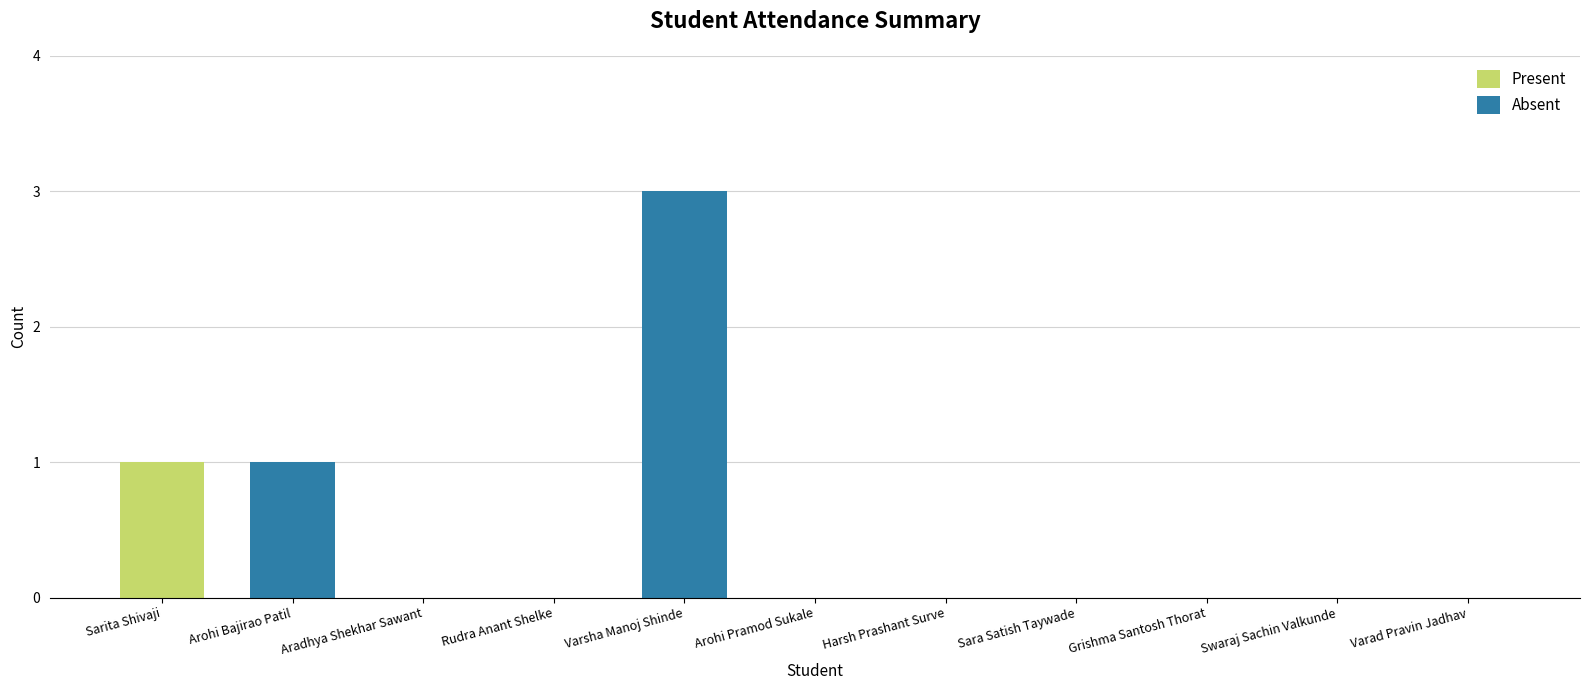

At which category is the sum across all series the highest?

Varsha Manoj Shinde